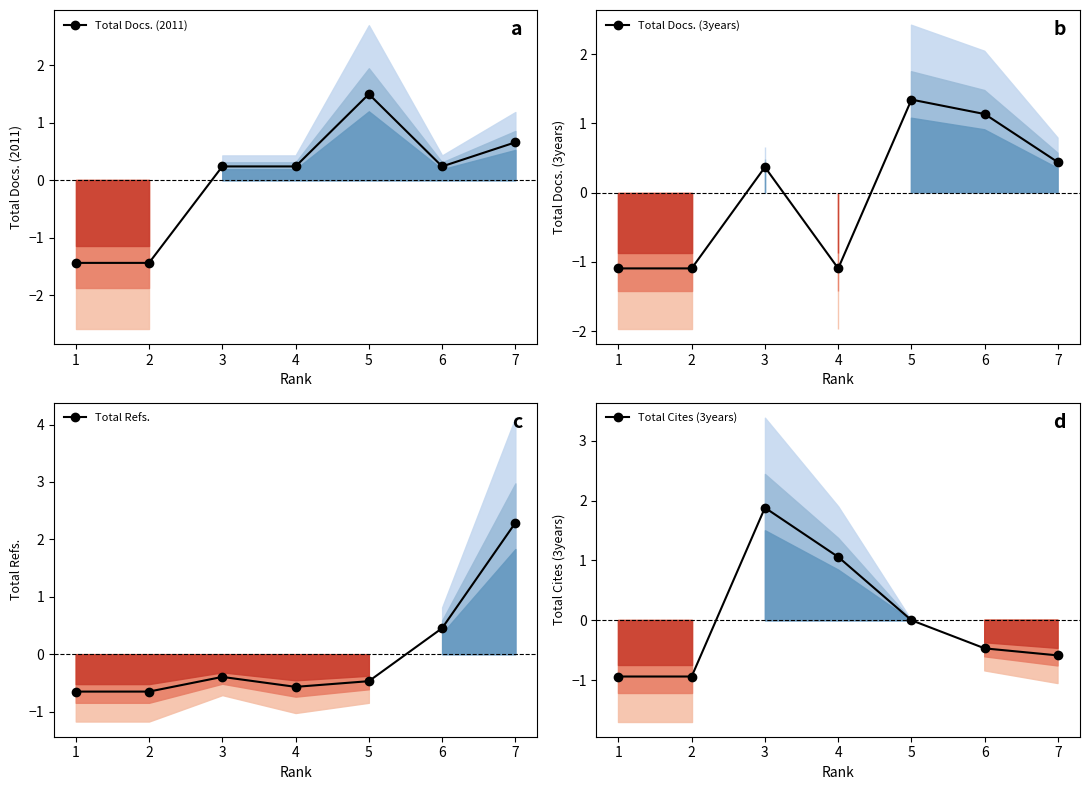

Rank the categories by Total Docs. (2011) value from lowest to highest.

1, 2, 3, 4, 6, 7, 5